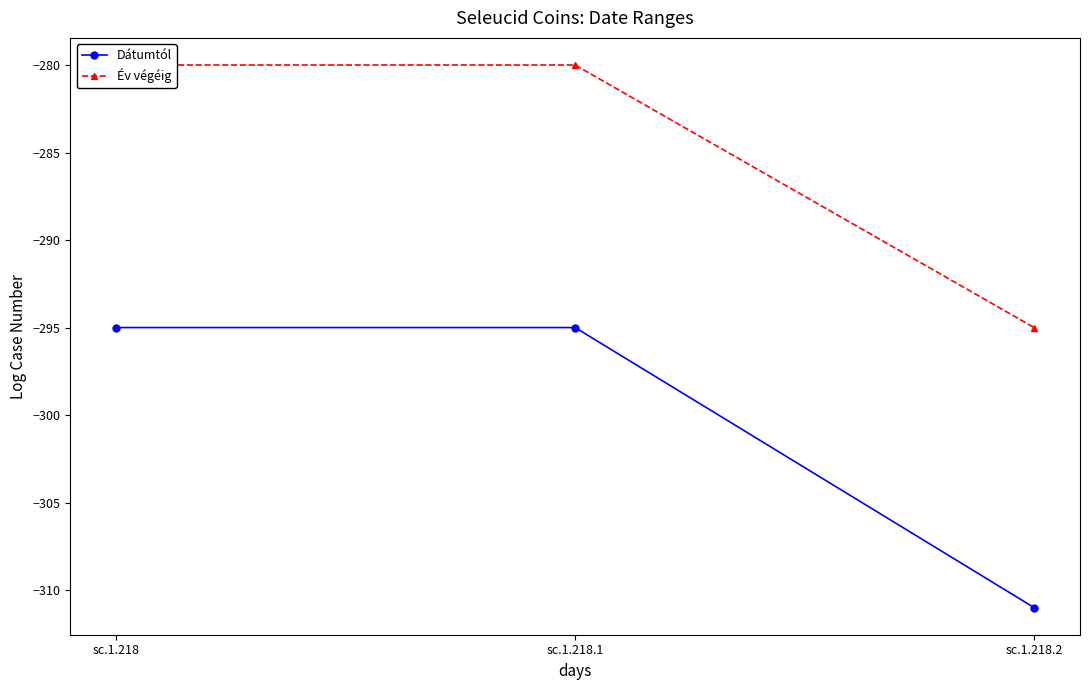

Is this an area chart (filled region under the line)?

No